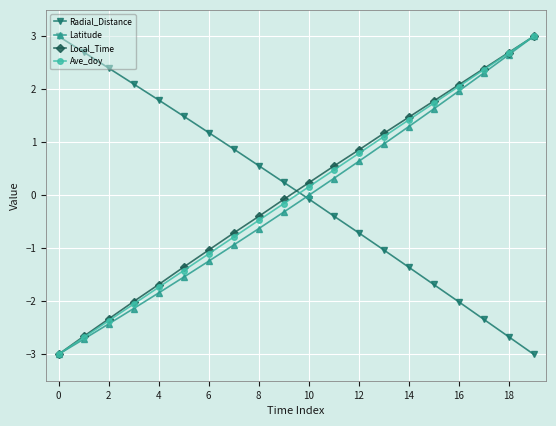

How many values in the Local_Time series are below 0?

10